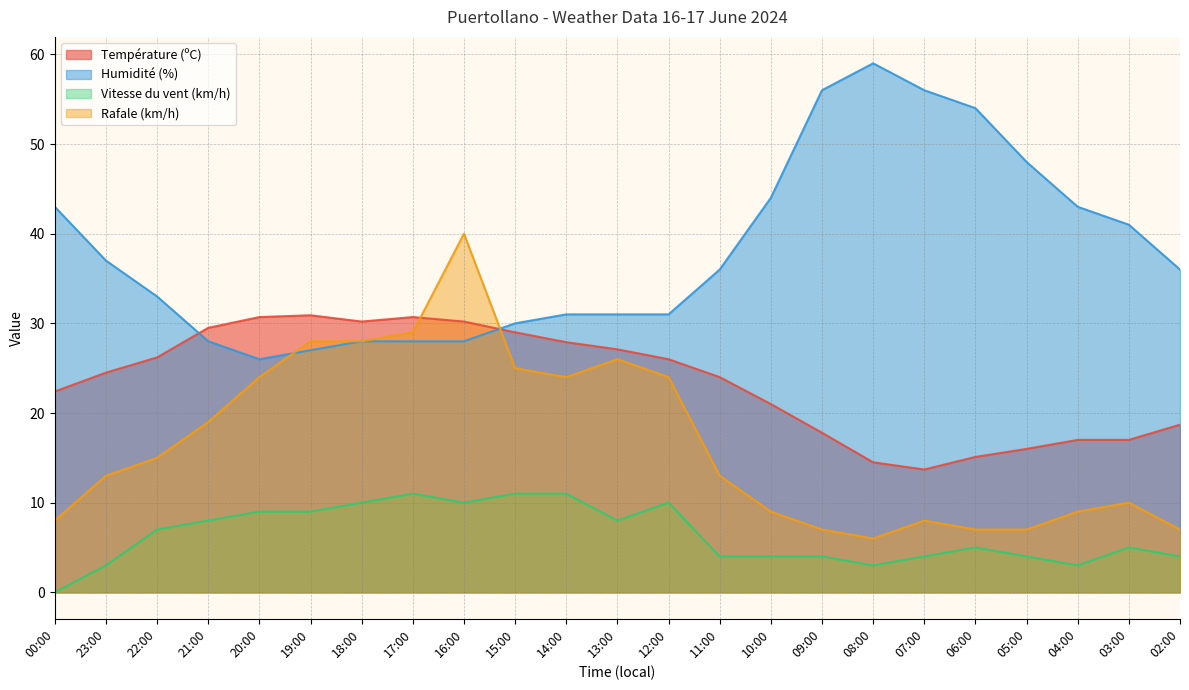

Does the chart display data point markers on the line(s)?

No